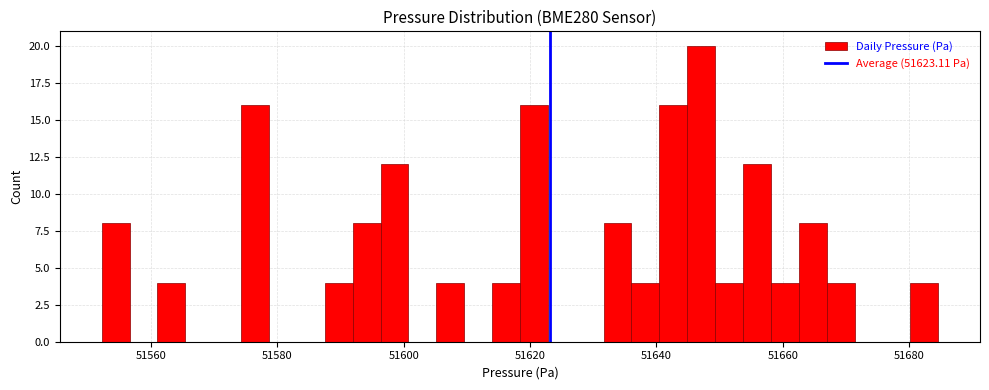

Read against the x-axis, roughly where is the centre of the tallest bar?

51648